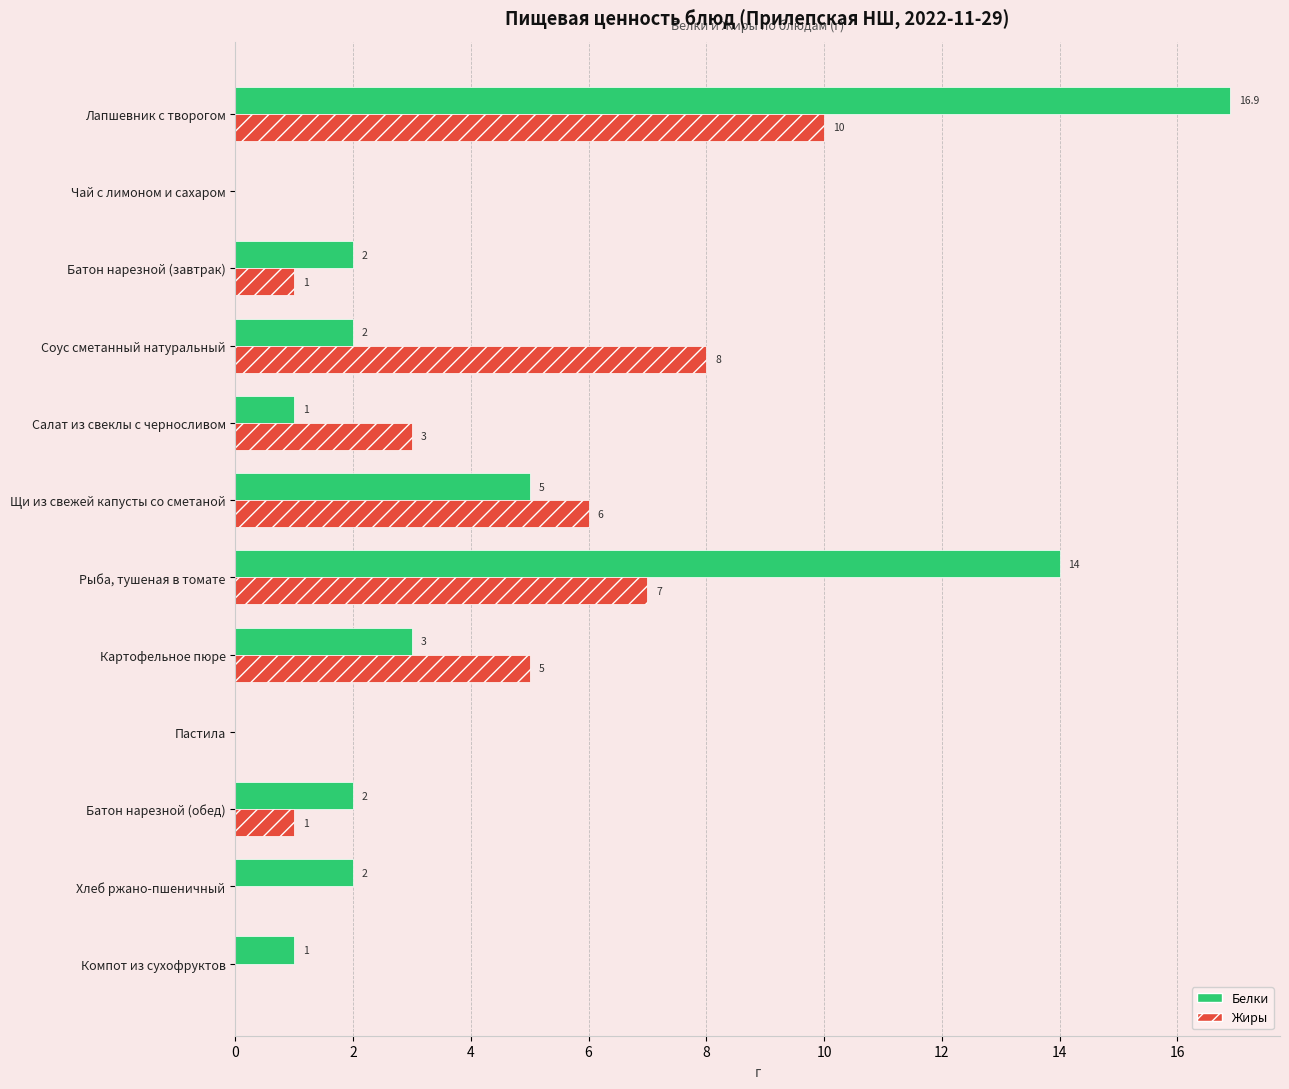

What is the sum of the Белки values at Батон нарезной (обед) and Компот из сухофруктов?

3.0